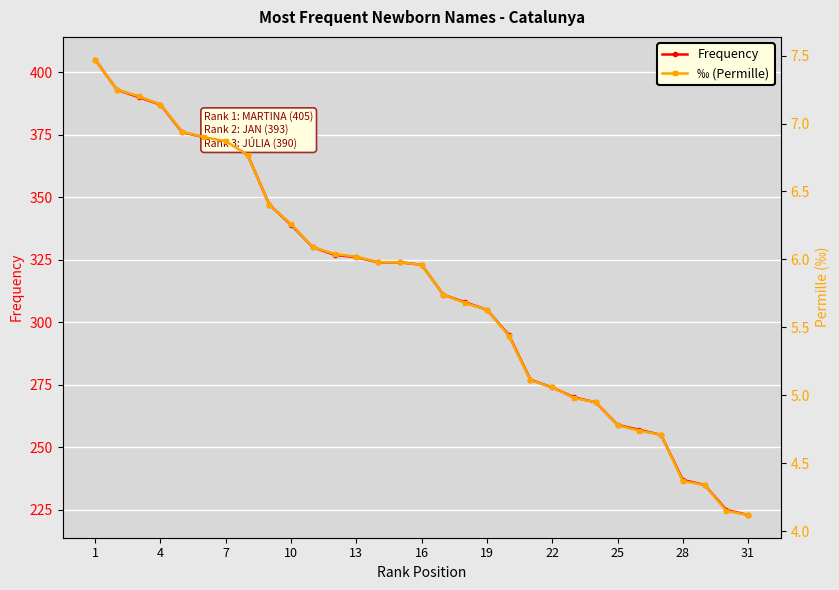

What is the lowest value of the Frequency series?

223